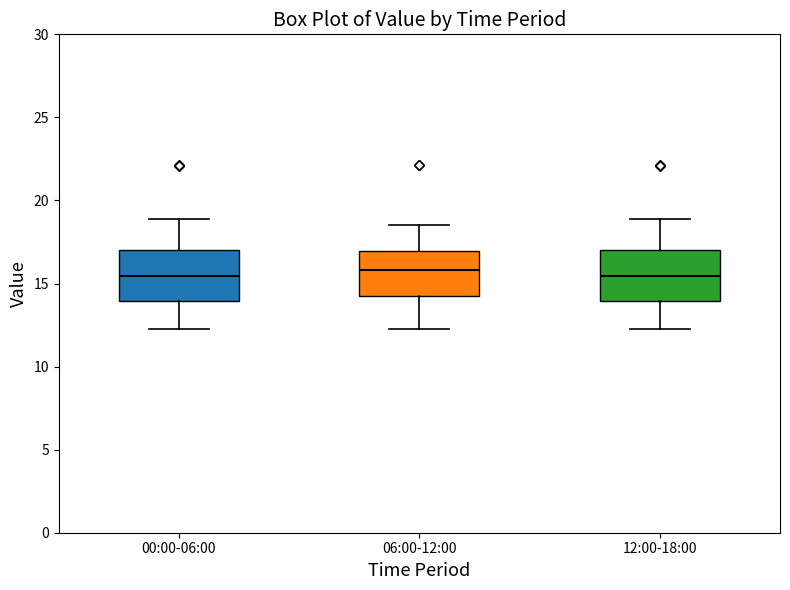

Reading left to right, read every box against the y-axis: the position of its median line, the range the box covers, and the ends of its whiskers. The values are not printed on the chart, so give them approximately, as read against the axis.

00:00-06:00: median 15.5, box 14.0 to 17.0, whiskers 12.5 to 19.0
06:00-12:00: median 16.0, box 14.5 to 17.0, whiskers 12.5 to 18.5
12:00-18:00: median 15.5, box 14.0 to 17.0, whiskers 12.5 to 19.0